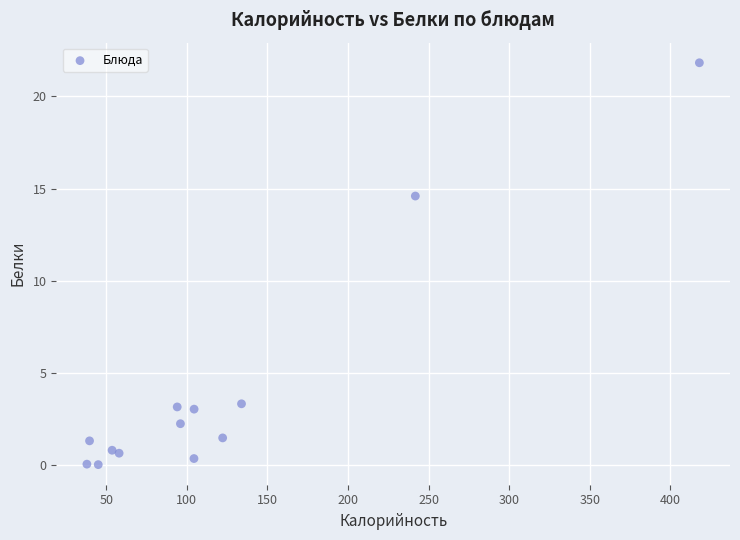

What Y value in the scatter plot is closest to 10?

14.6